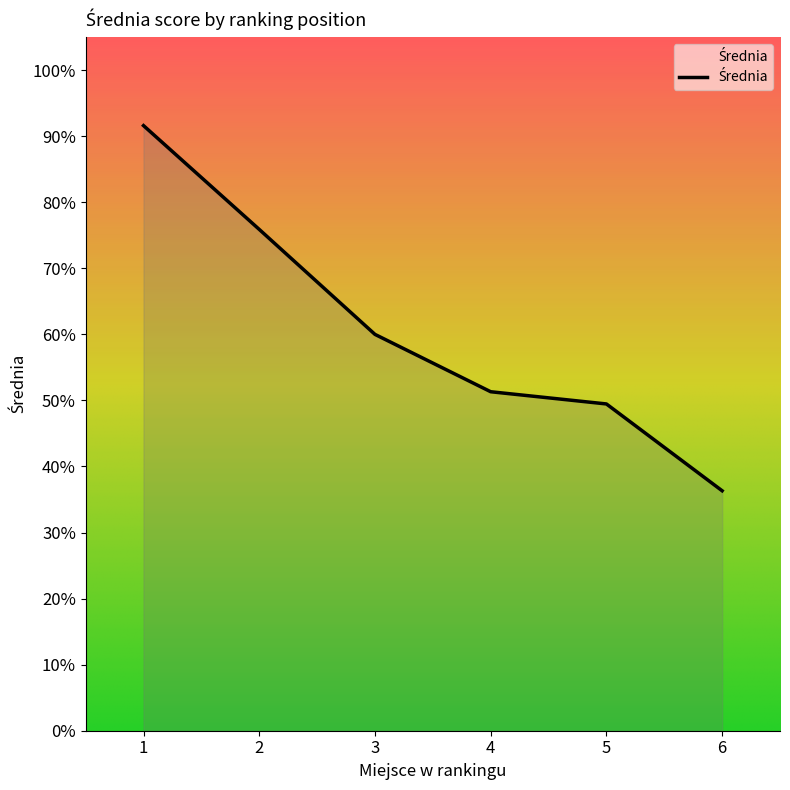

Between 2 and 3, which is larger?

2